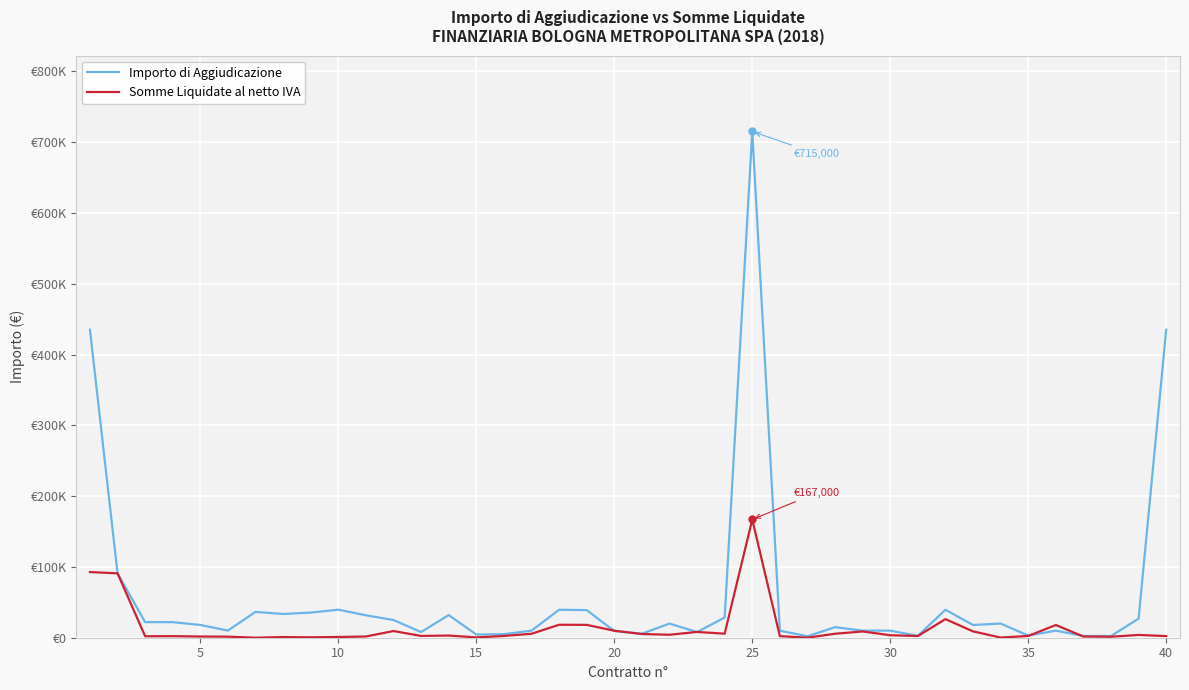

Reading left to right, transcribe all the data shown in this chart.

Importo di Aggiudicazione: 435093	90920	22000	22000	18000	10100	36500	33500	35500	39600	31710	25000	8000	32000	4500	5000	10000	39500	39000	9500	5600	20000	8000	28500	715000	10000	2000	14900	10000	10000	2600	39500	18000	20000	3000	10000	2500	2400	27000	435093
Somme Liquidate al netto IVA: 92762	90920	2074	2186	1700	1503	0	970	564	1050	1729	9453	2500	3060	459	2489	5561	18298	18158	9880	5241	4200	8160	5700	167000	2248	50	5616	8837	3506	2392	26288	8944	257	2496	17933	1704	1430	3926	2327